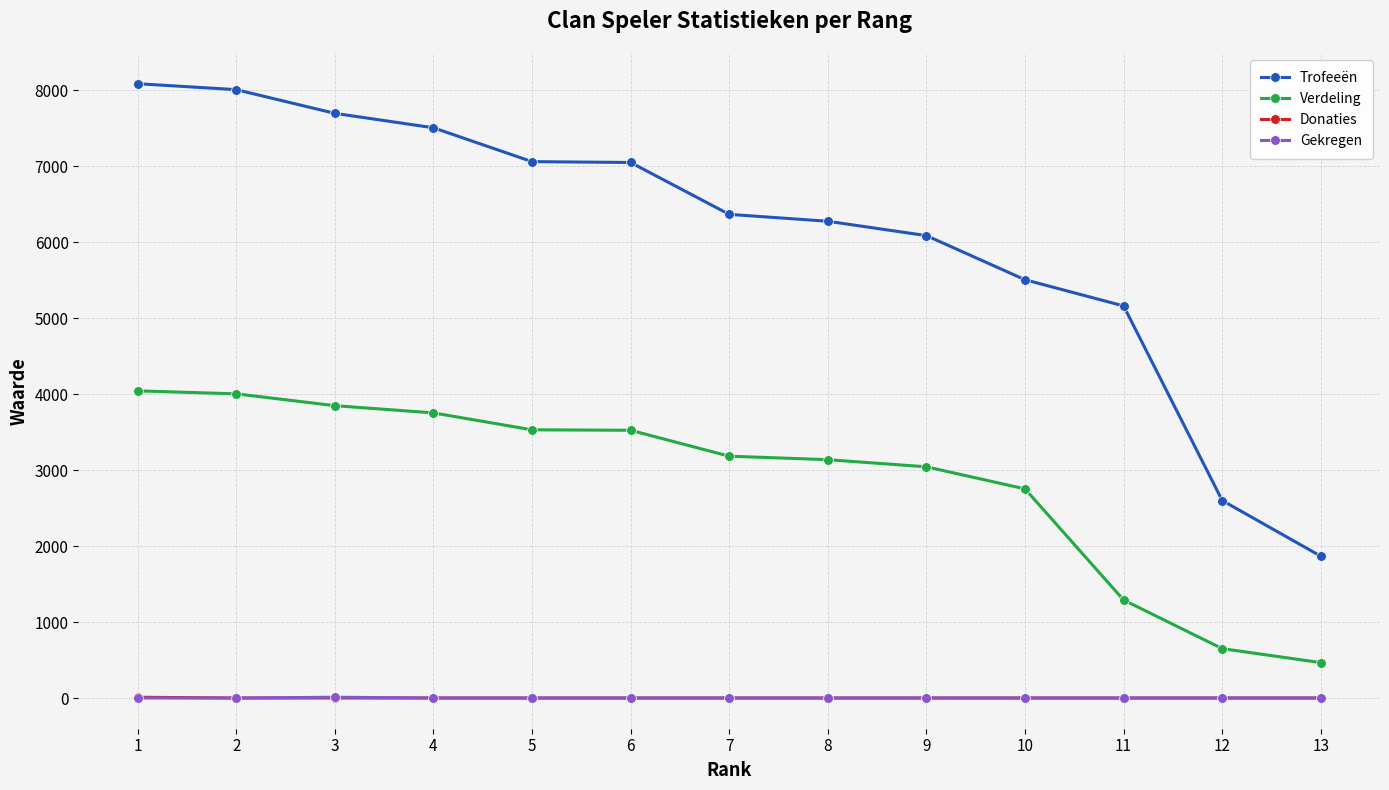

What are all the series names shown in the legend?

Trofeeën, Verdeling, Donaties, Gekregen